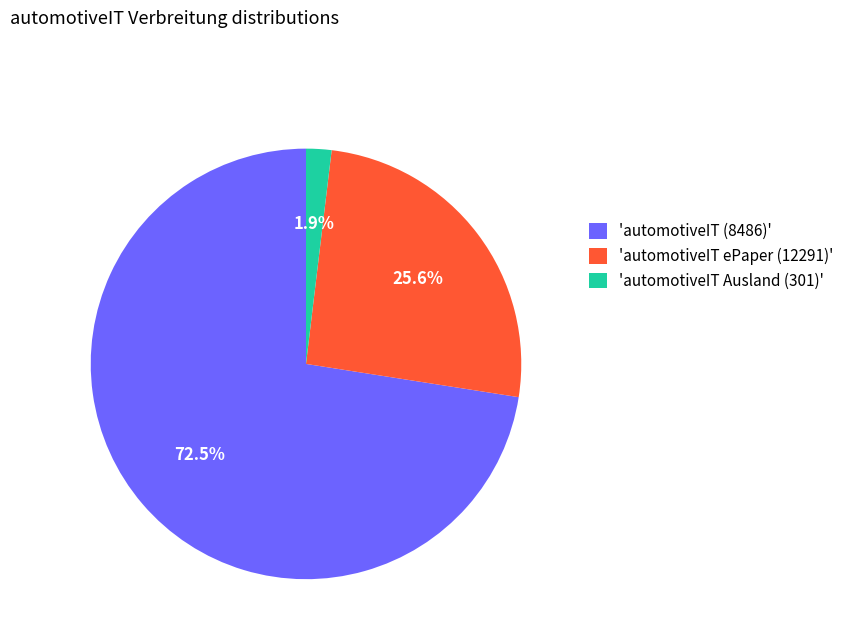

How much of the chart is everything except 'automotiveIT (8486)'?

27.5%